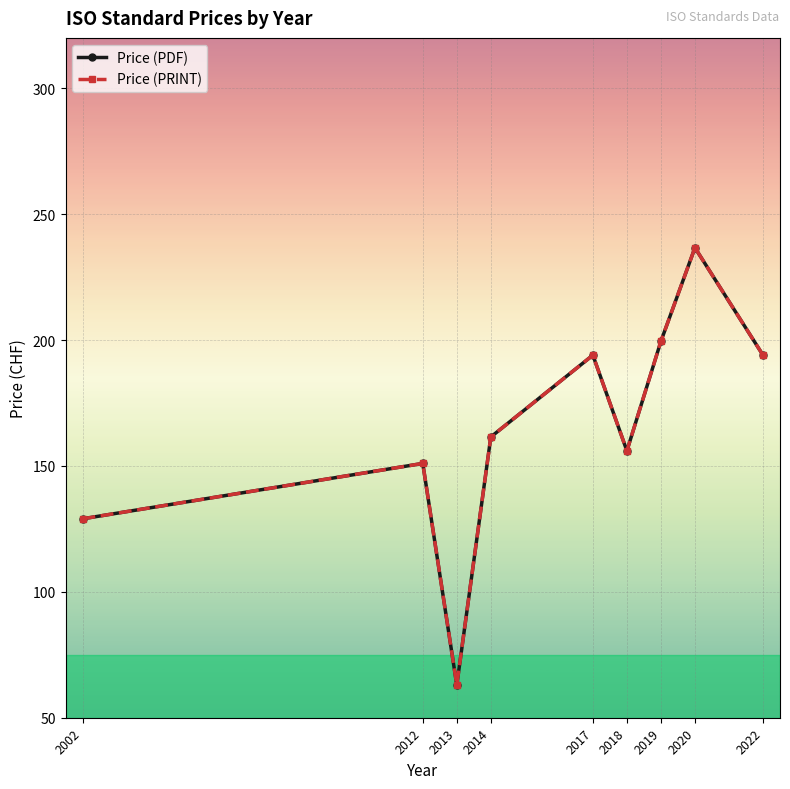

What is the highest value of the Price (PRINT) series?

236.7